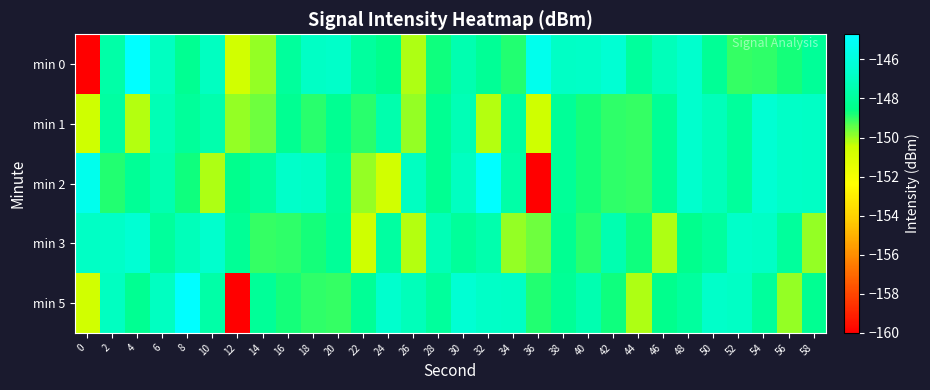

Which has a higher value, 28 or 20?

20